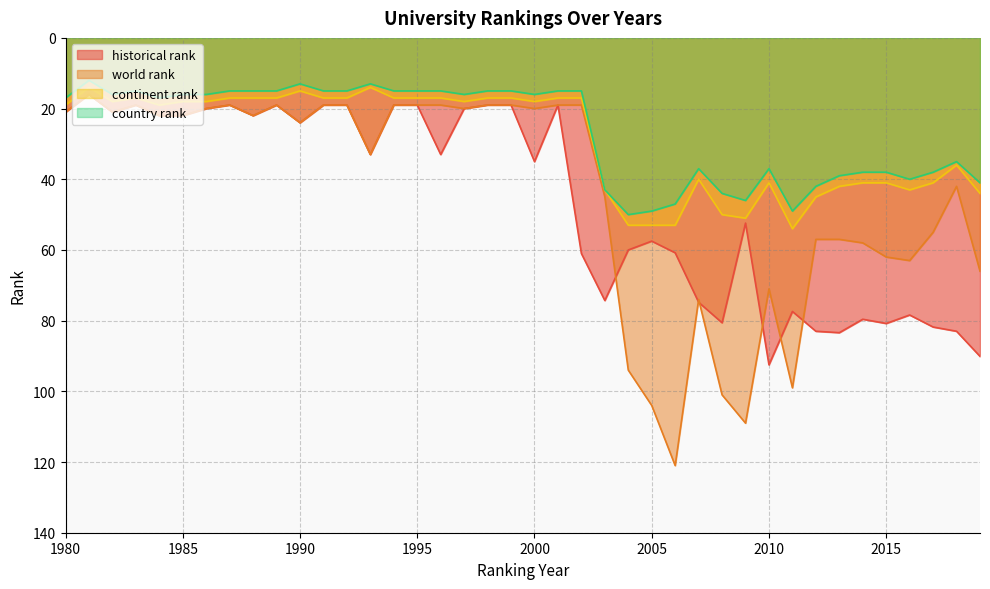

Which has a higher value, 1987 or 2012?

2012